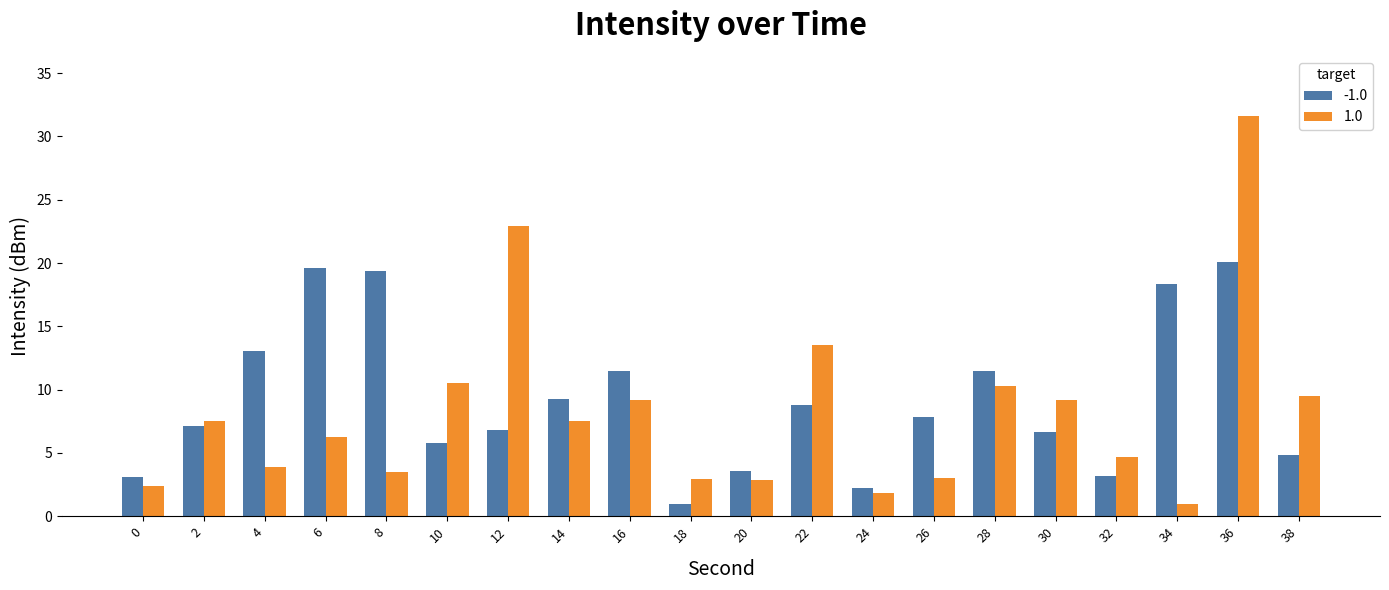

Which series has the largest range (max minus min)?

1.0